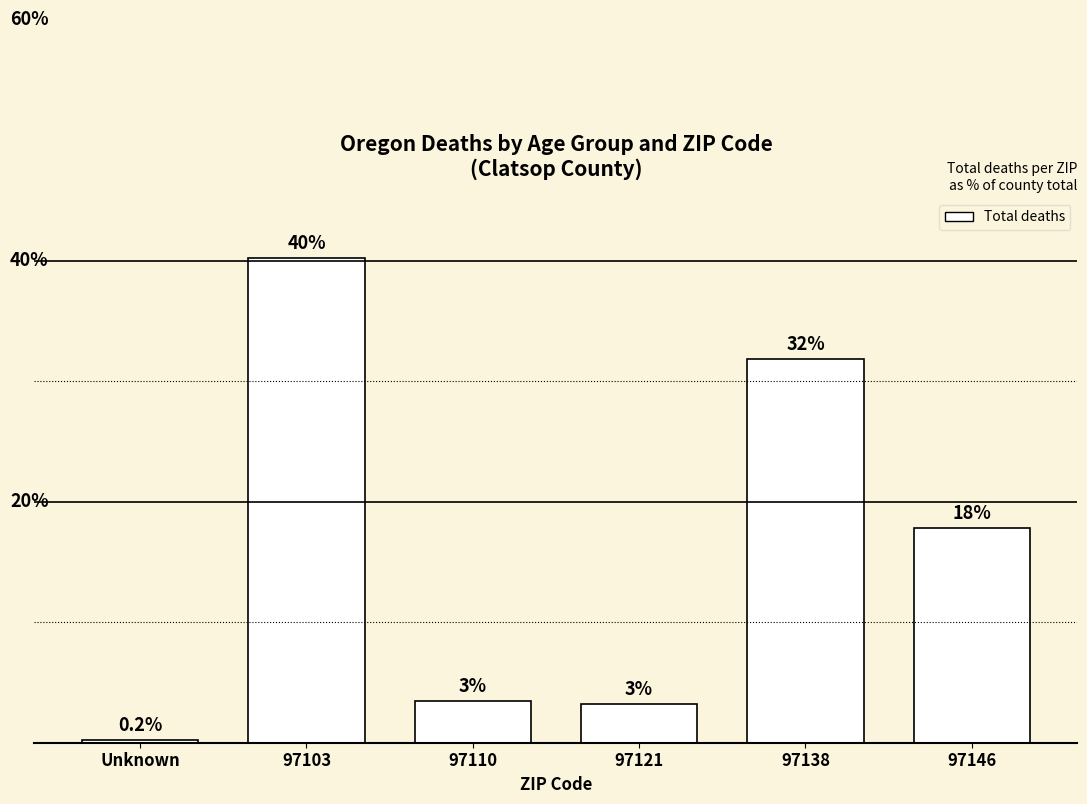

Does the chart contain any negative values?

No